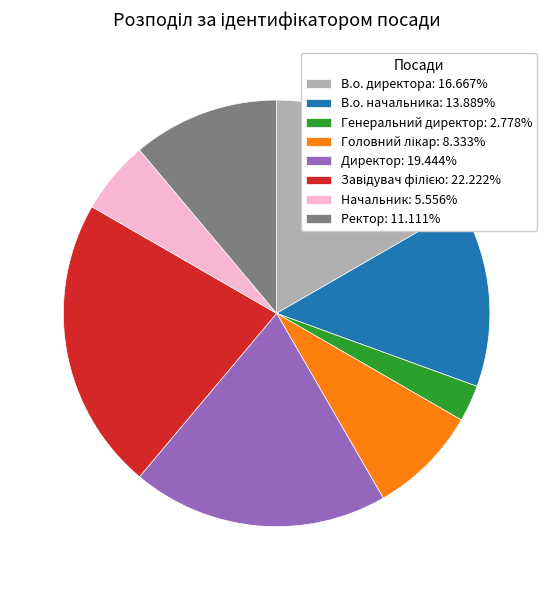

The В.о. начальника slice represents 14% of the pie. True or false?

True